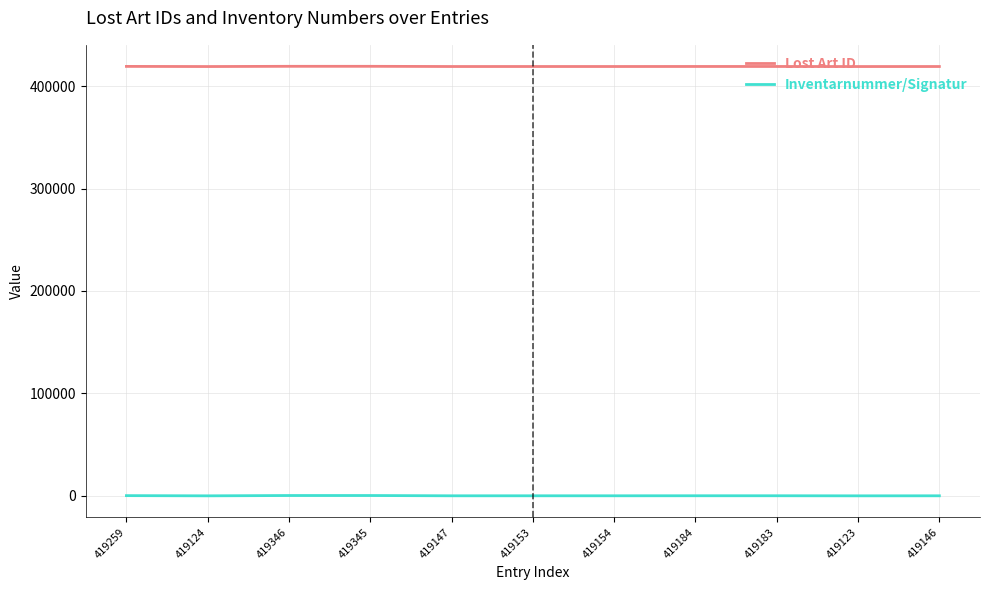

Which series has the largest range (max minus min)?

Inventarnummer/Signatur